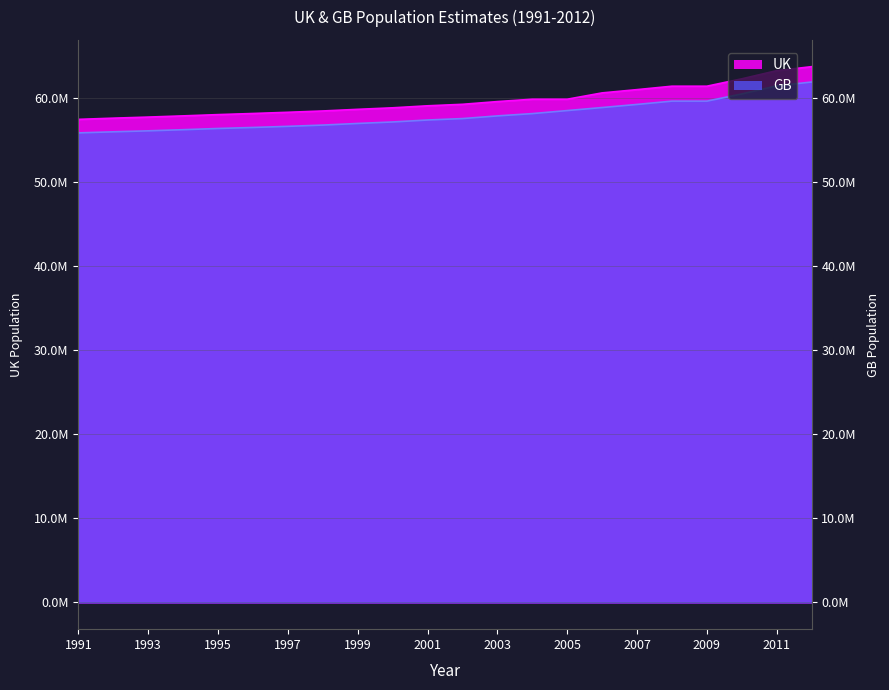

Reading left to right, what are all the values shown in this chart?

UK: 1991=57438625	1992=57581983	1993=57710512	1994=57853817	1995=58003821	1996=58137141	1997=58280501	1998=58437039	1999=58631956	2000=58812484	2001=59051519	2002=59229441	2003=59553800	2004=59834300	2005=59834300	2006=60587300	2007=60975400	2008=61383200	2009=61383200	2010=62262000	2011=63232700	2012=63705000
GB: 1991=55831330	1992=55958720	1993=56074960	1994=56210110	1995=56354690	1996=56475390	1997=56609240	1998=56759270	1999=56952950	2000=57129540	2001=57362200	2002=57532800	2003=57851100	2004=58124600	2005=58485100	2006=58845700	2007=59216200	2008=59608200	2009=59608200	2010=60462600	2011=61425800	2012=61881400